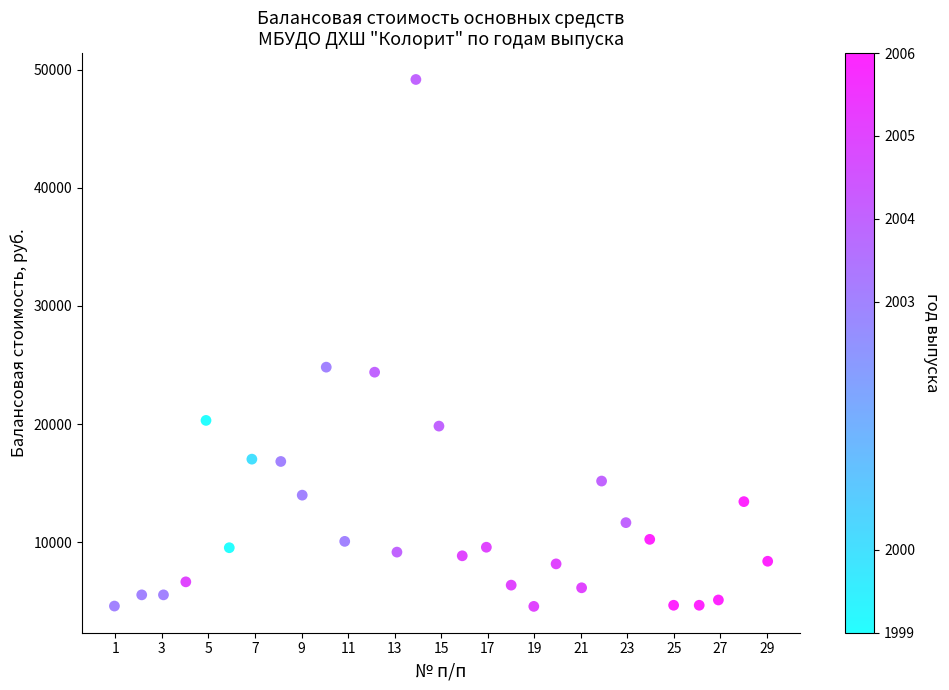

What is the range of Y values (max minus min)?

44580.5